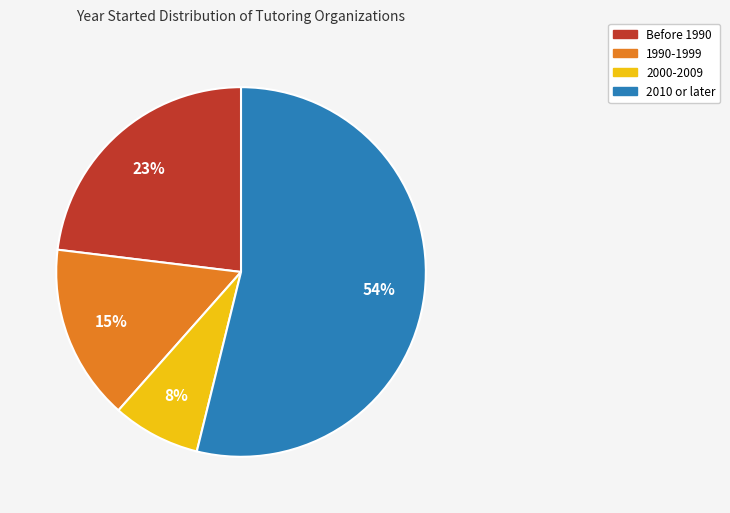

Is there any slice that represents more than half of the pie?

Yes